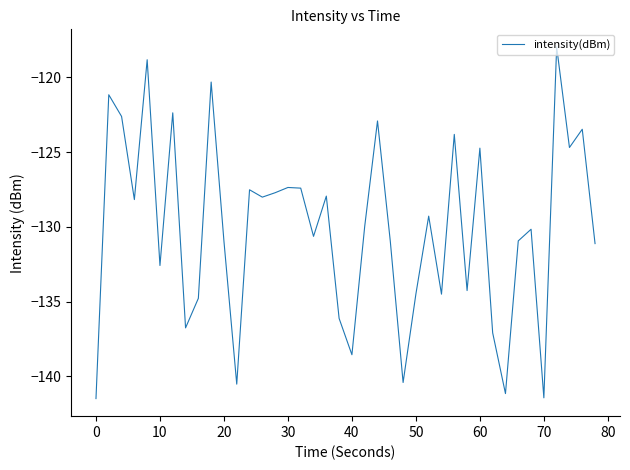

What is the maximum value shown in the chart?

-118.0